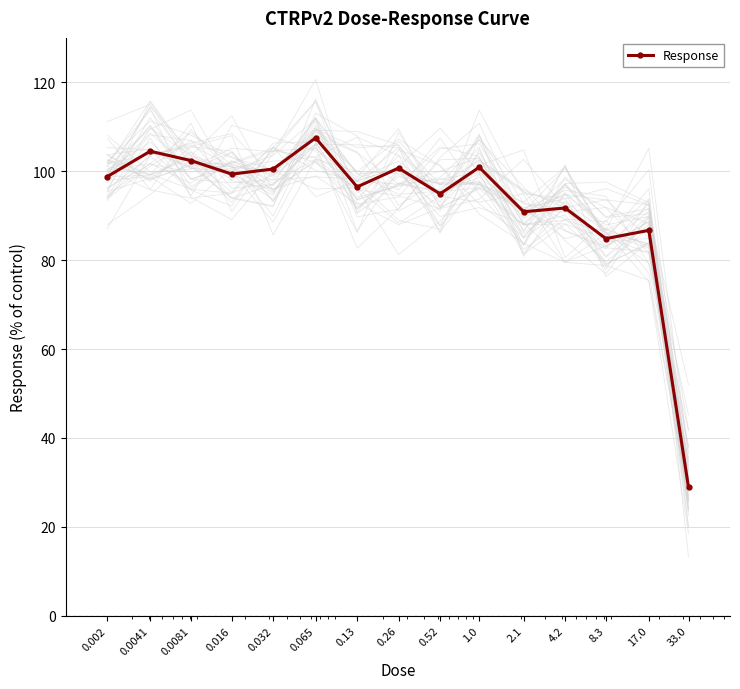

Is it true that the value at 33.0 is 50.2?

False